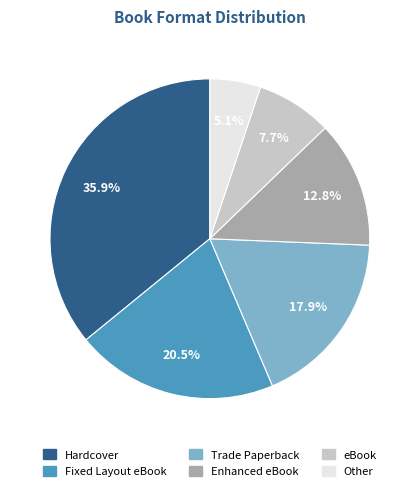

What is the ratio of the value at Trade Paperback to the value at Fixed Layout eBook?

0.9